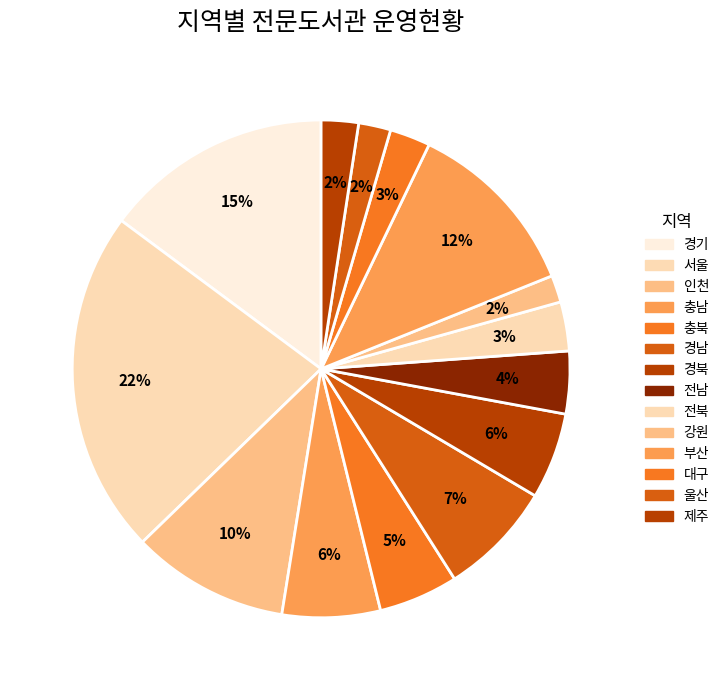

Which category has the smallest portion of the pie?

강원